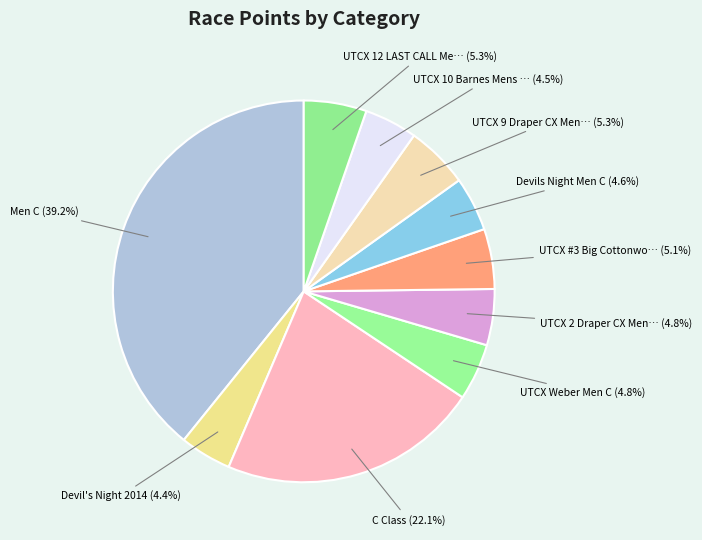

Which slice is the smallest?

Devil's Night 2014